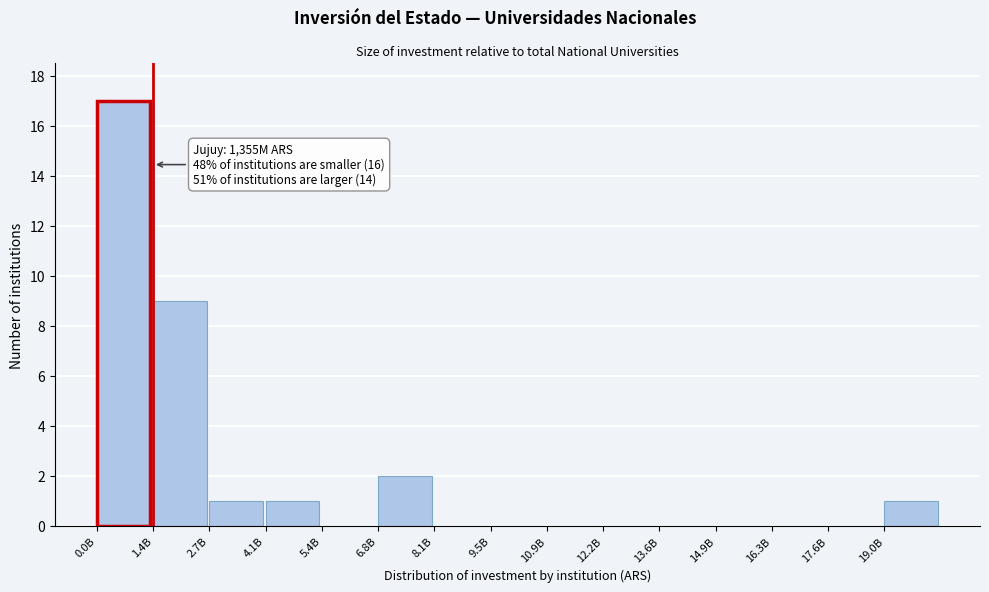

Reading left to right, list all the values displayed in this chart.

0.0B=17	1.4B=9	2.7B=1	4.1B=1	5.4B=0	6.8B=2	8.1B=0	9.5B=0	10.9B=0	12.2B=0	13.6B=0	14.9B=0	16.3B=0	17.6B=0	19.0B=1